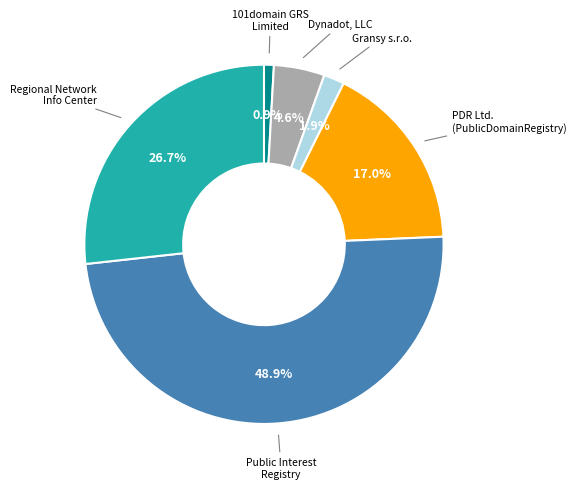

Does any single category account for the majority?

No